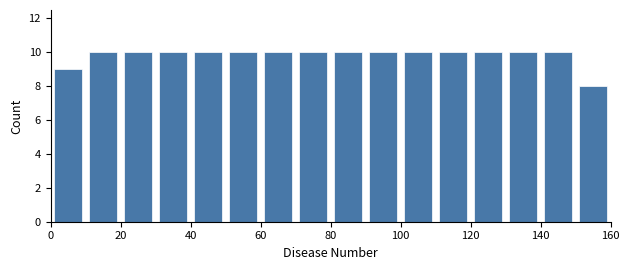

How tall is the bar that spans 40 to 50 on the x-axis? The values are not printed on the chart, so give them approximately, as read against the axis.

10